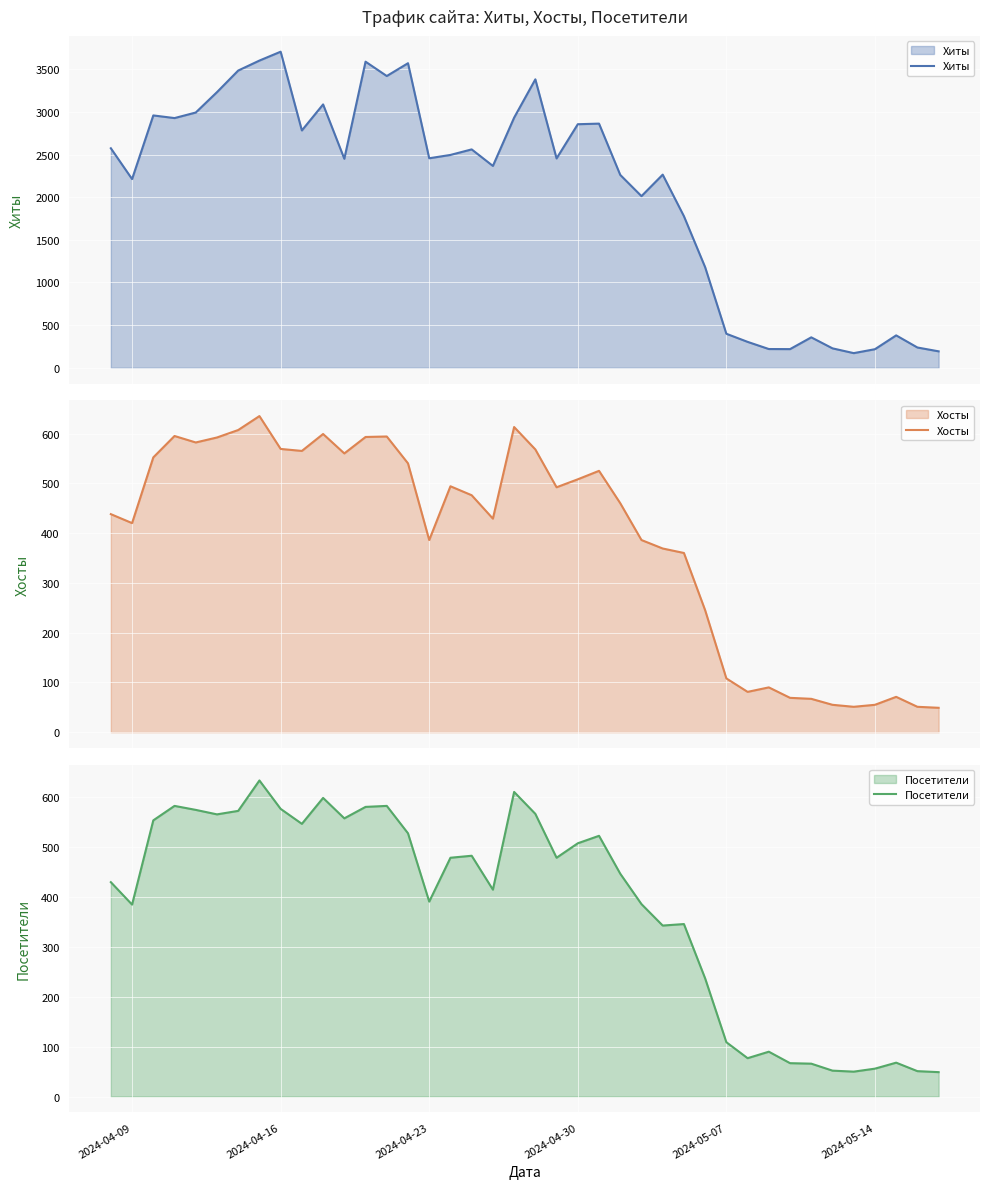

Reading left to right, extract all data points from this chart.

Хиты: 2573	2212	2958	2927	2992	3231	3484	3601	3705	2782	3087	2450	3588	3420	3570	2456	2495	2560	2366	2932	3381	2454	2855	2862	2261	2012	2264	1777	1179	399	304	220	219	357	228	172	218	380	238	193
Хосты: 438	420	552	595	582	592	607	635	569	565	599	560	593	594	540	386	494	476	429	613	568	492	508	525	460	386	369	360	245	108	81	90	69	67	55	51	55	71	51	49
Посетители: 430	385	554	583	575	566	573	634	577	547	599	558	581	583	528	391	479	483	415	611	567	479	508	523	447	386	343	346	237	109	77	90	67	66	52	50	56	68	51	49